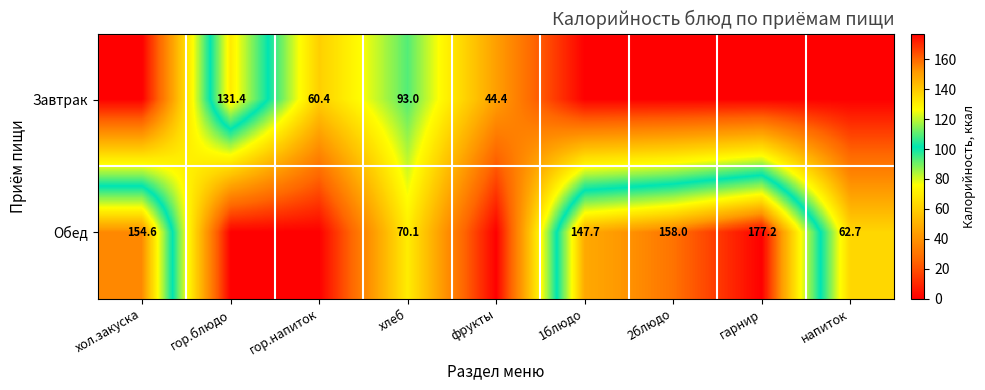

Is it true that Завтрак equals 93.0 at хлеб?

True